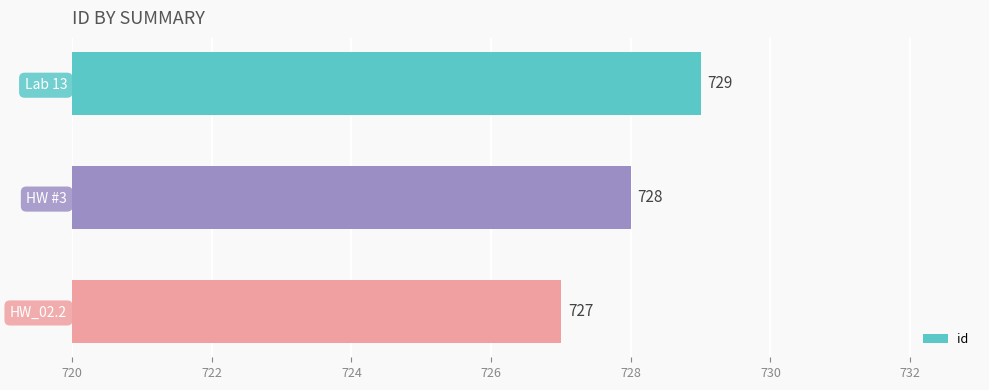

How many data points does each series have?

3